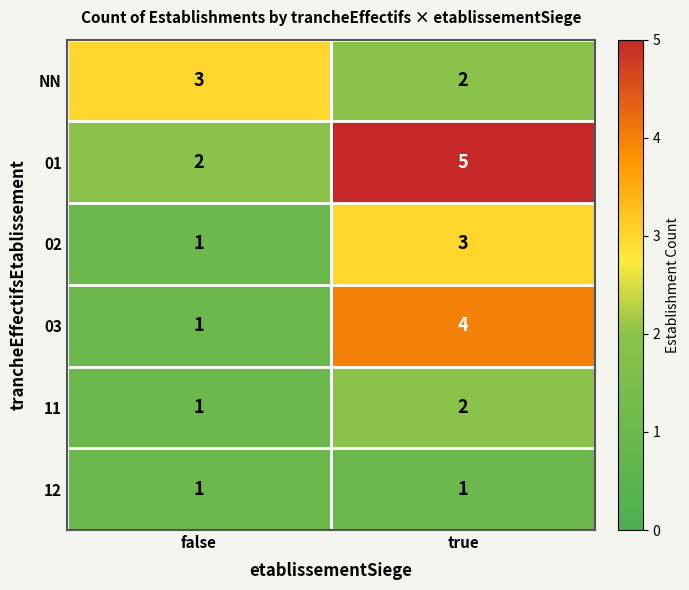

What is the highest value of the 02 series?

3